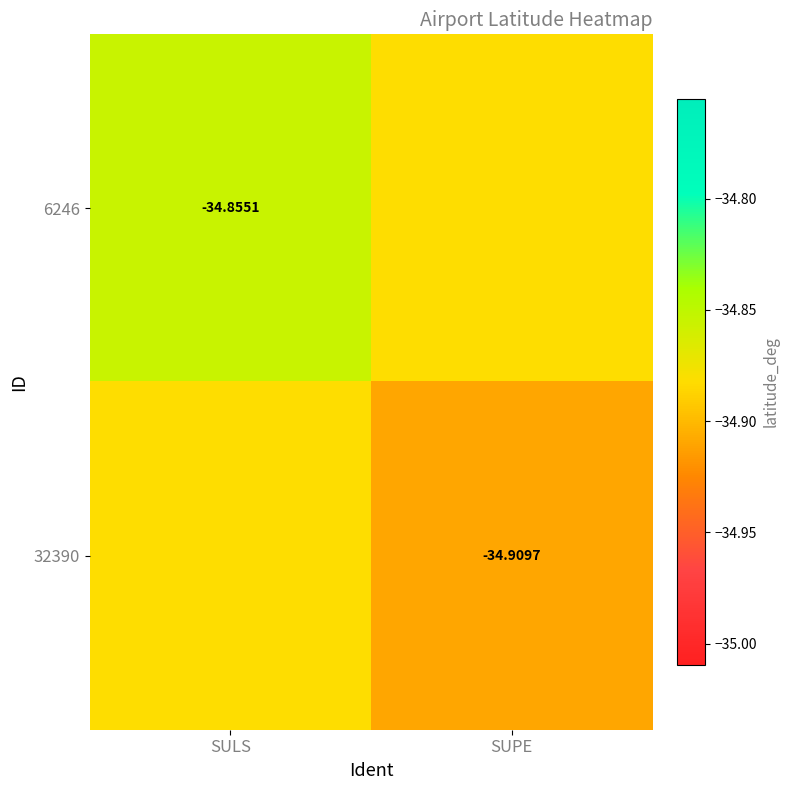

What is the minimum value shown in the chart?

-34.9